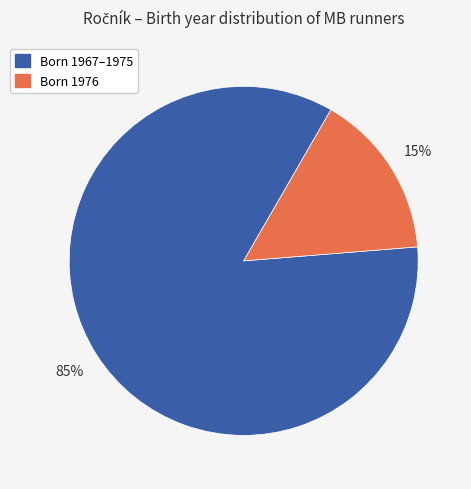

To the nearest percent, what is the average slice percentage?

50%